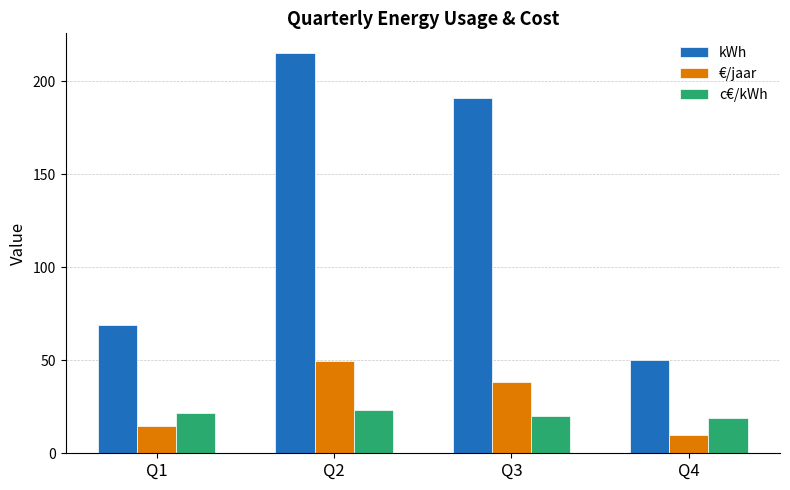

What is the sum of all kWh values?

525.0